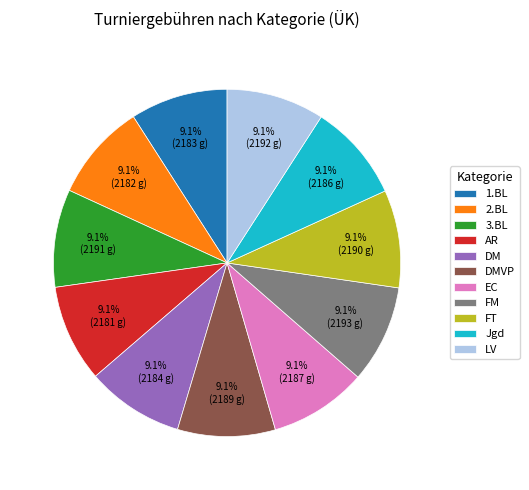

Count the number of slices in the pie.

11